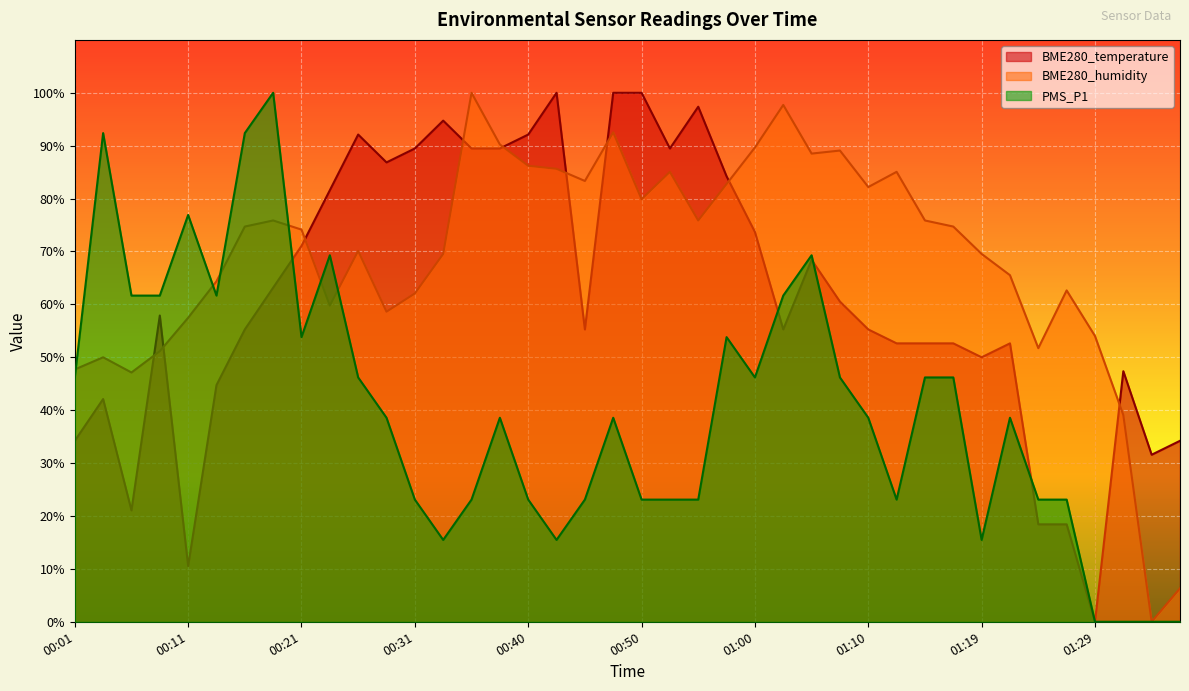

Is the value of PMS_P1 at 01:07 greater than the value of BME280_temperature at 00:09?

No